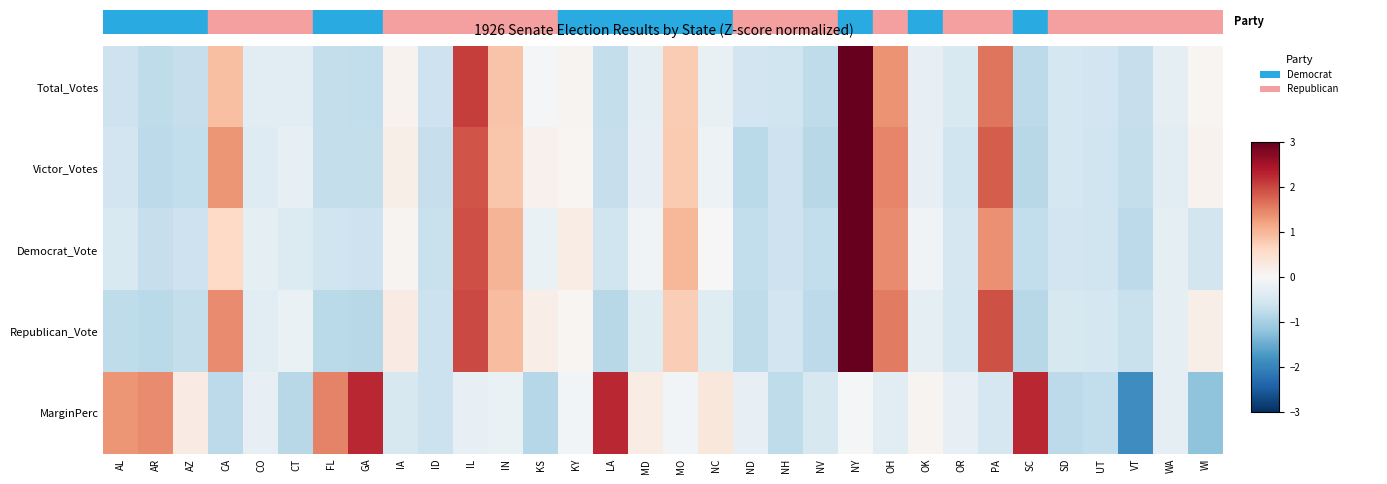

Which category has the highest value across all series?

NY